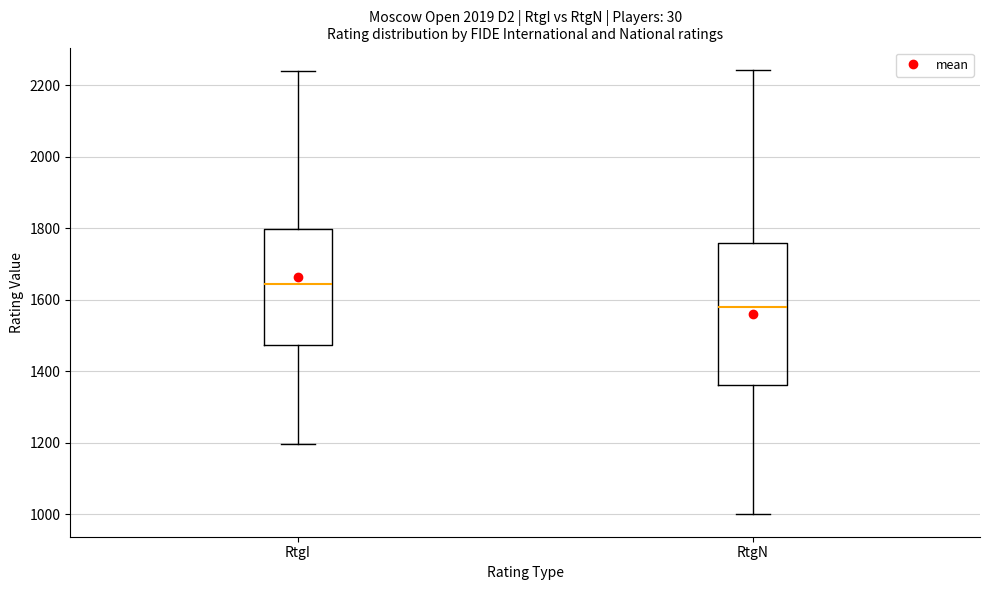

Where does the lower whisker of the box for RtgI end on the y-axis? The values are not printed on the chart, so give them approximately, as read against the axis.

1200